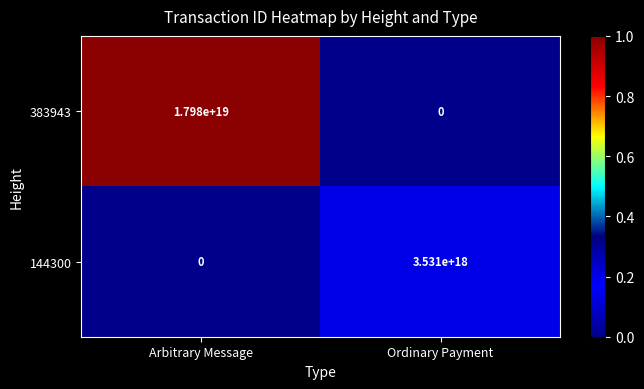

How many distinct data groups are displayed?

2